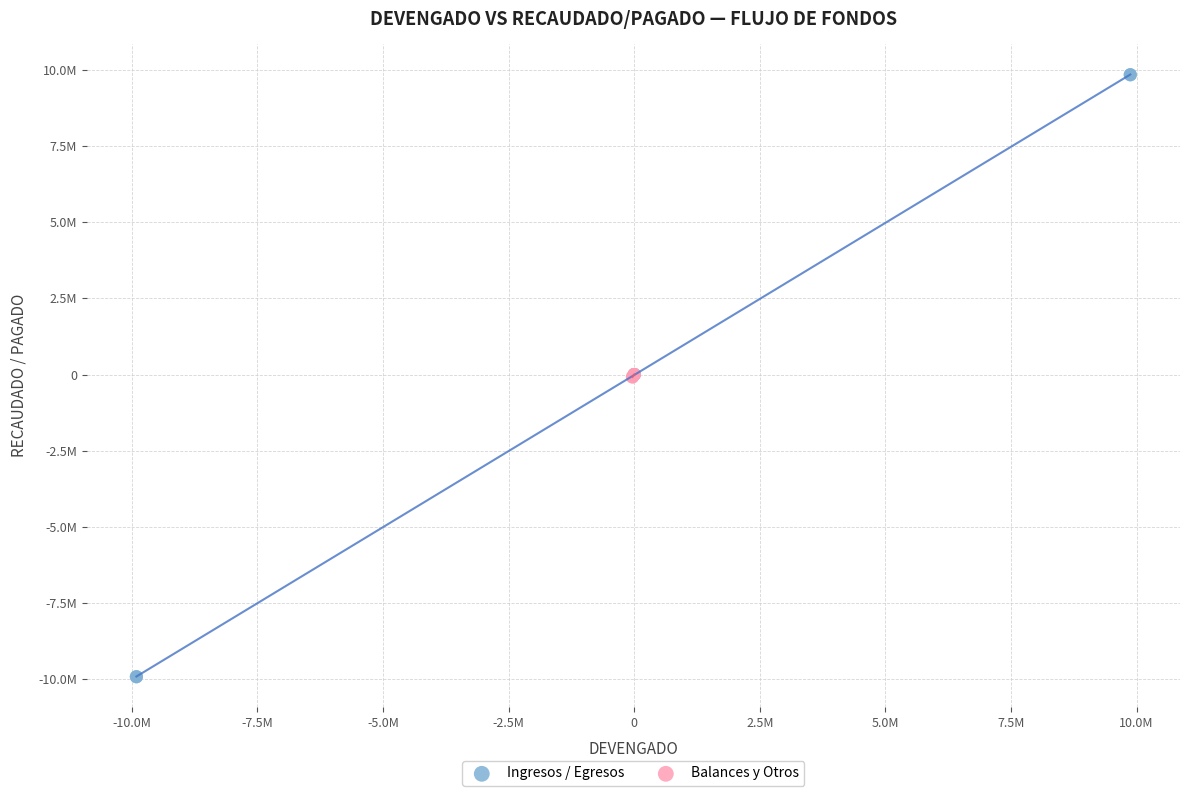

Which series has the widest spread of Y values?

Ingresos / Egresos